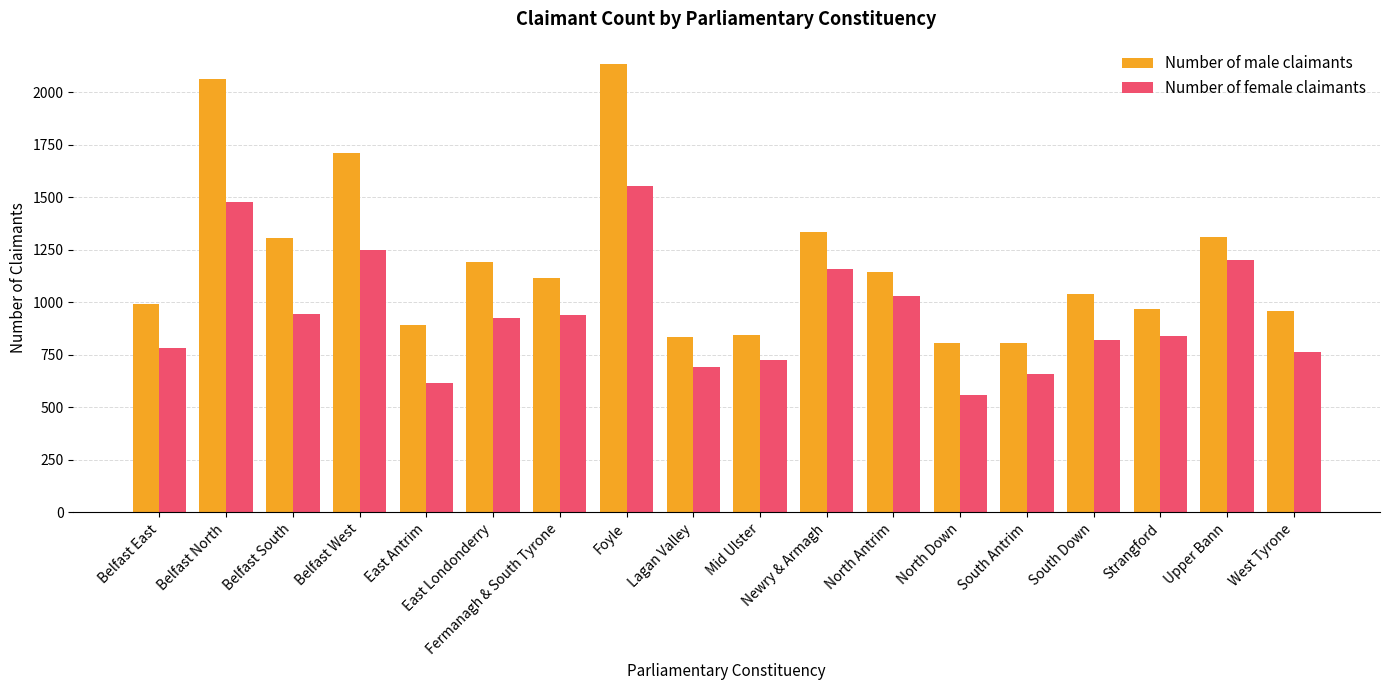

Count the number of data series in this chart.

2